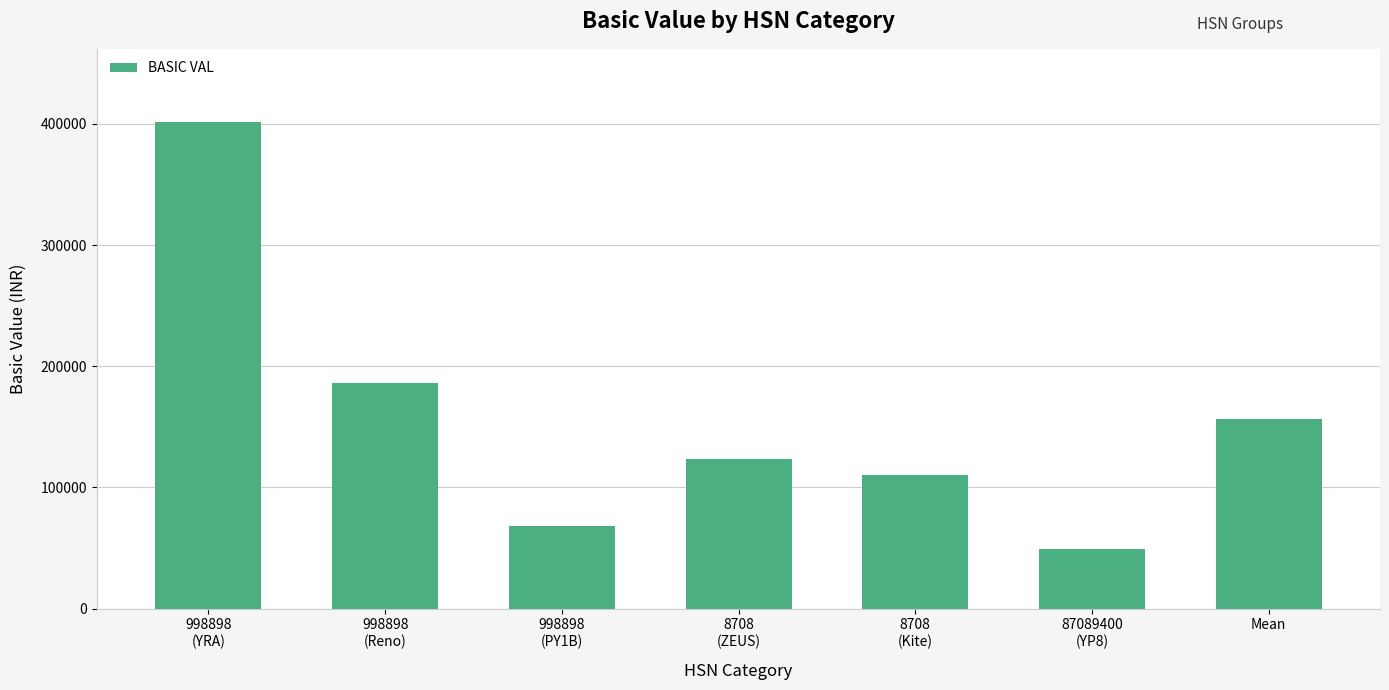

Does the chart contain any negative values?

No